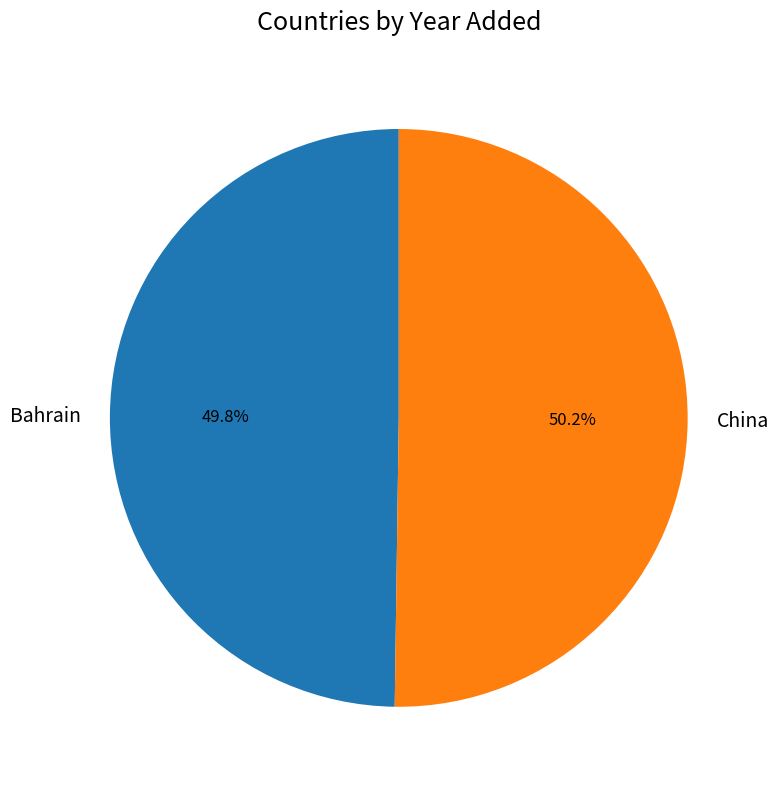

True or false: China accounts for 40% of the total.

False